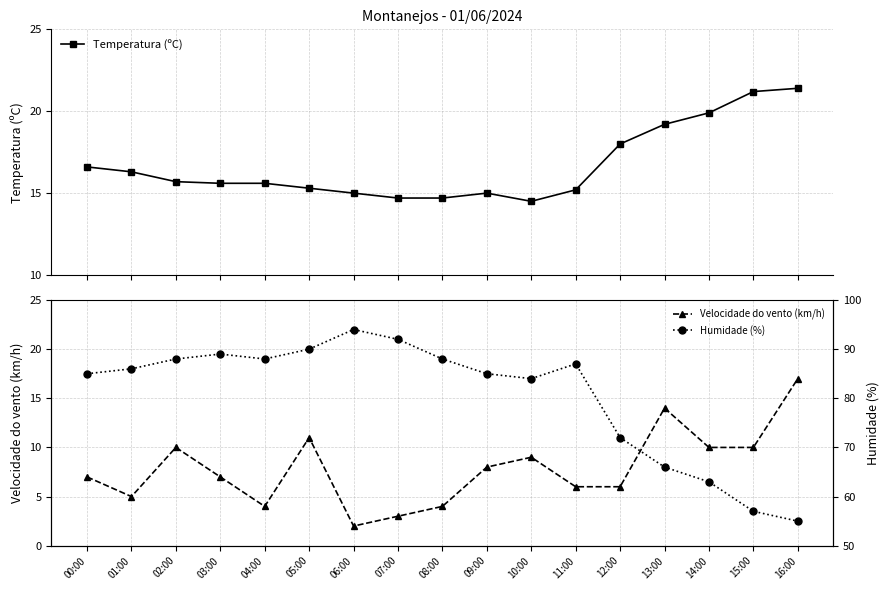

Which category has the highest value across all series?

06:00